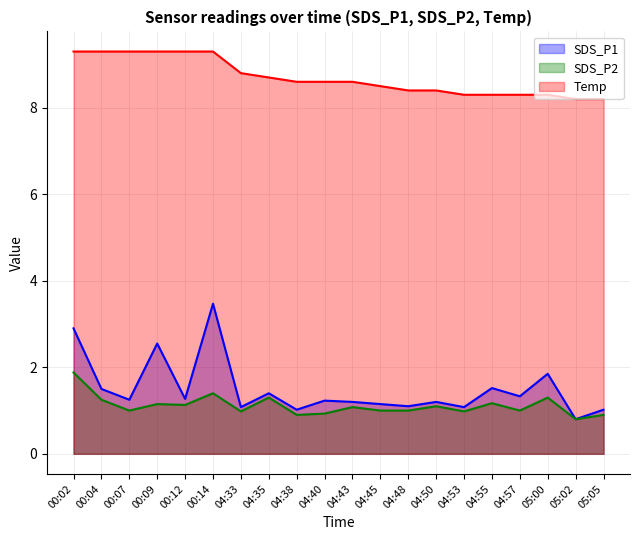

How many distinct data groups are displayed?

3